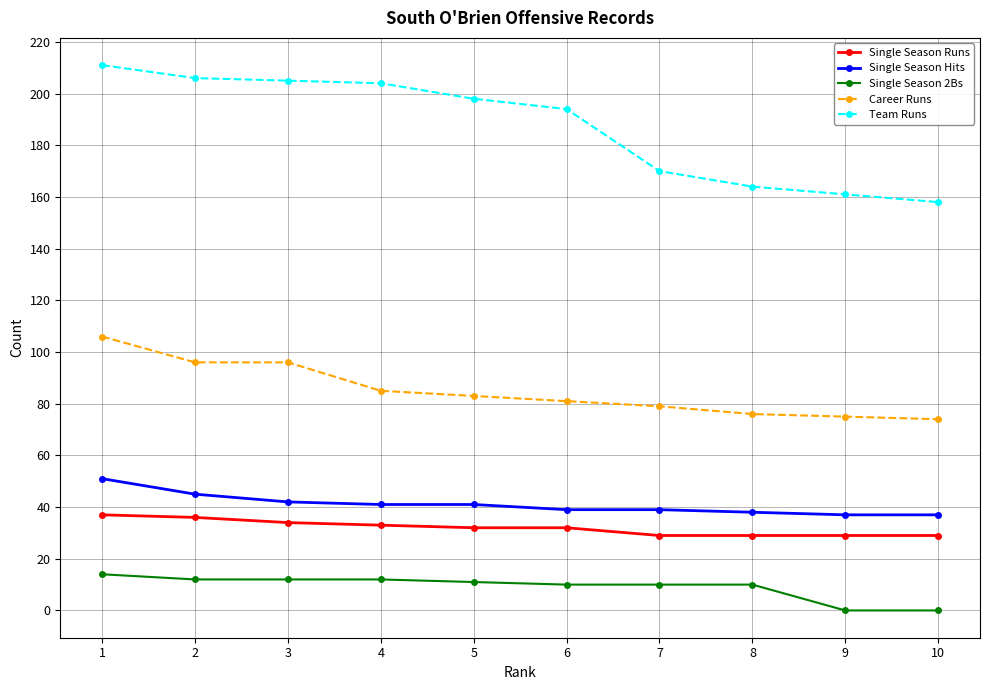

At which category is the sum across all series the highest?

1